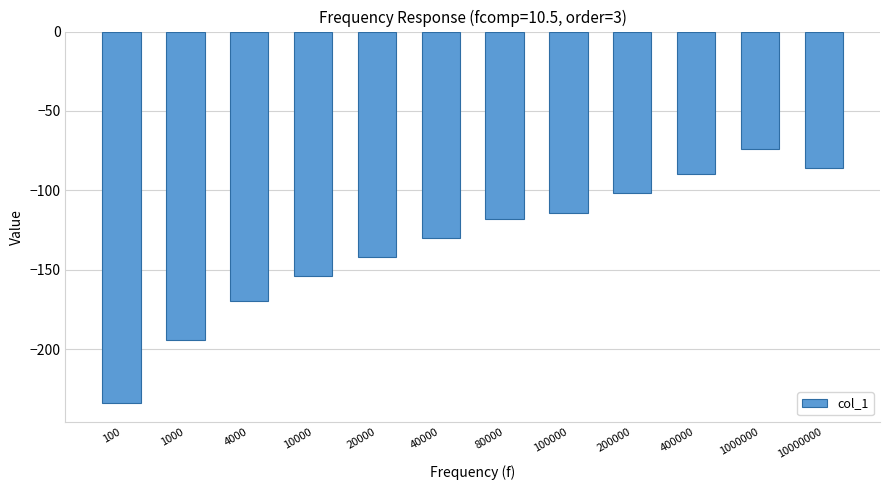

True or false: the data shows -141.9 at 20000.

True